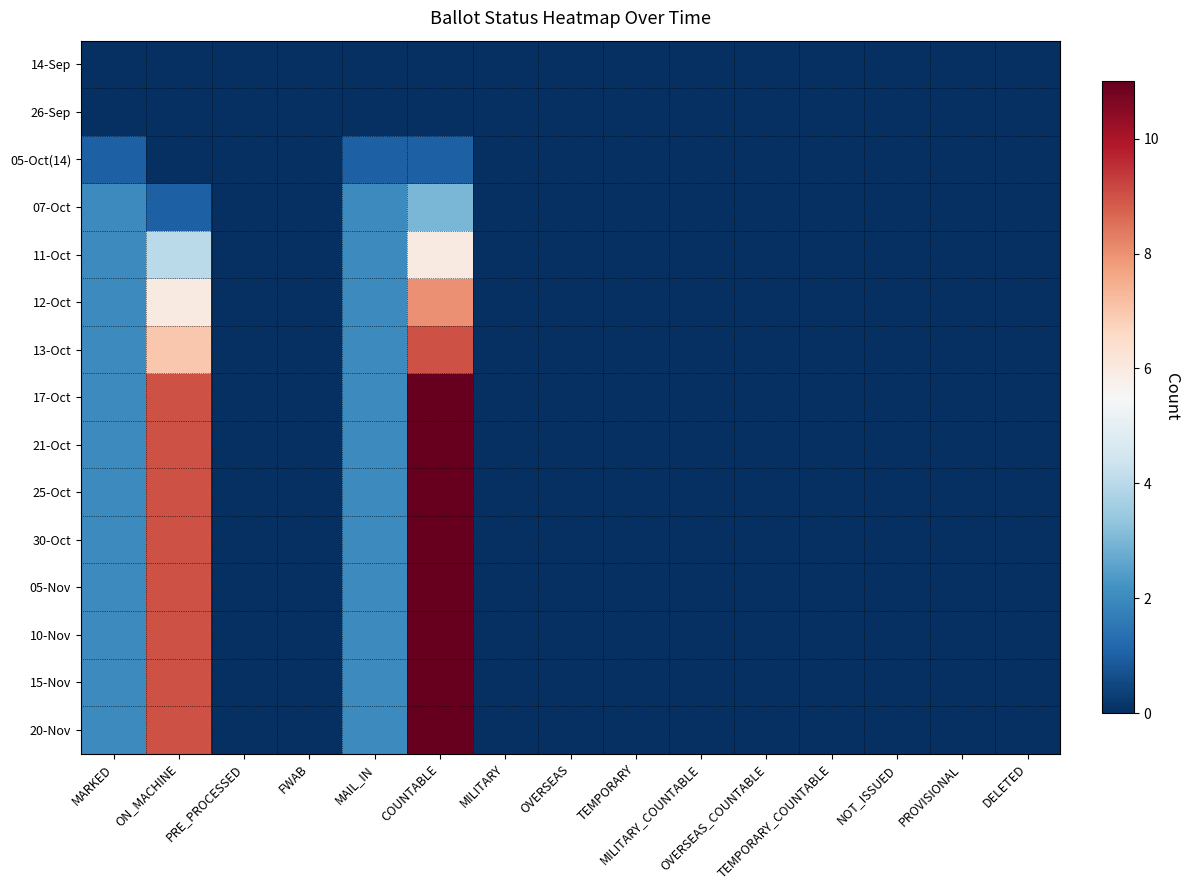

List the series in order of their peak value, lowest first.

14-Sep, 26-Sep, 05-Oct(14), 07-Oct, 11-Oct, 12-Oct, 13-Oct, 17-Oct, 21-Oct, 25-Oct, 30-Oct, 05-Nov, 10-Nov, 15-Nov, 20-Nov